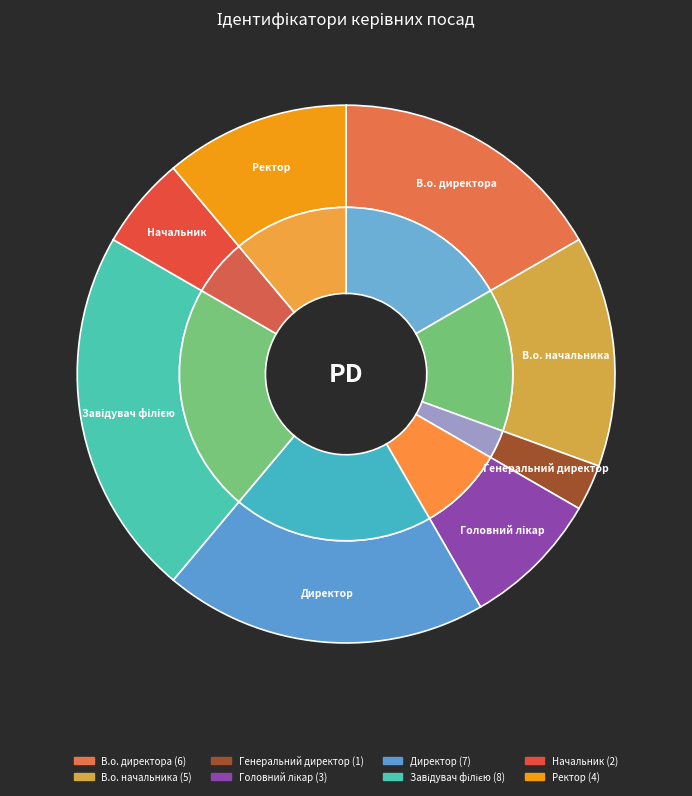

To the nearest percent, what portion does Начальник represent?

6%